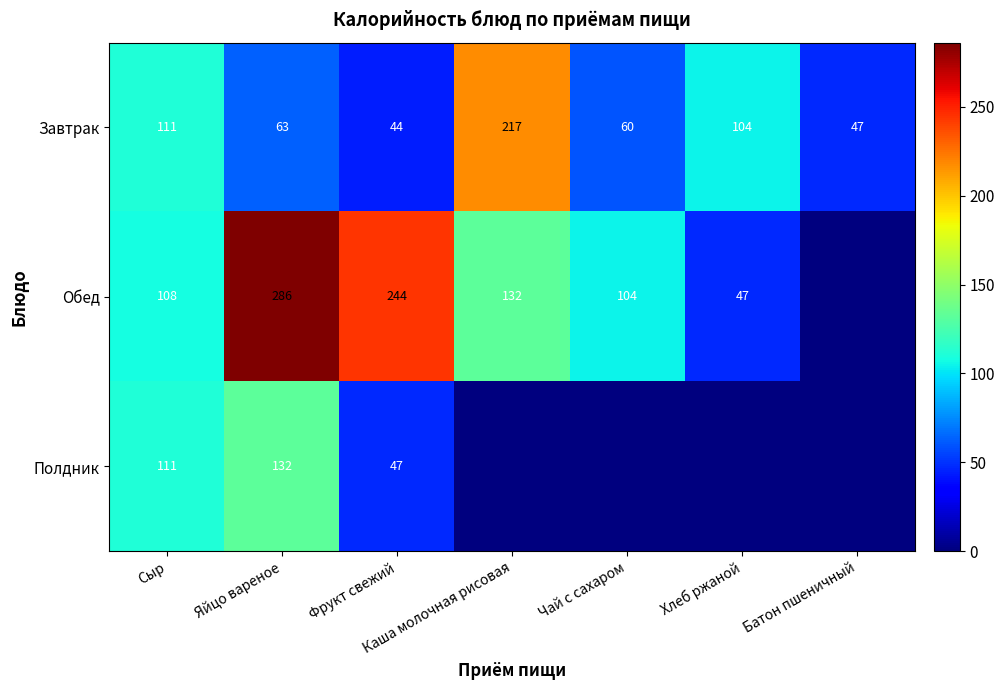

The Полдник series shows 63 at Сыр. True or false?

False